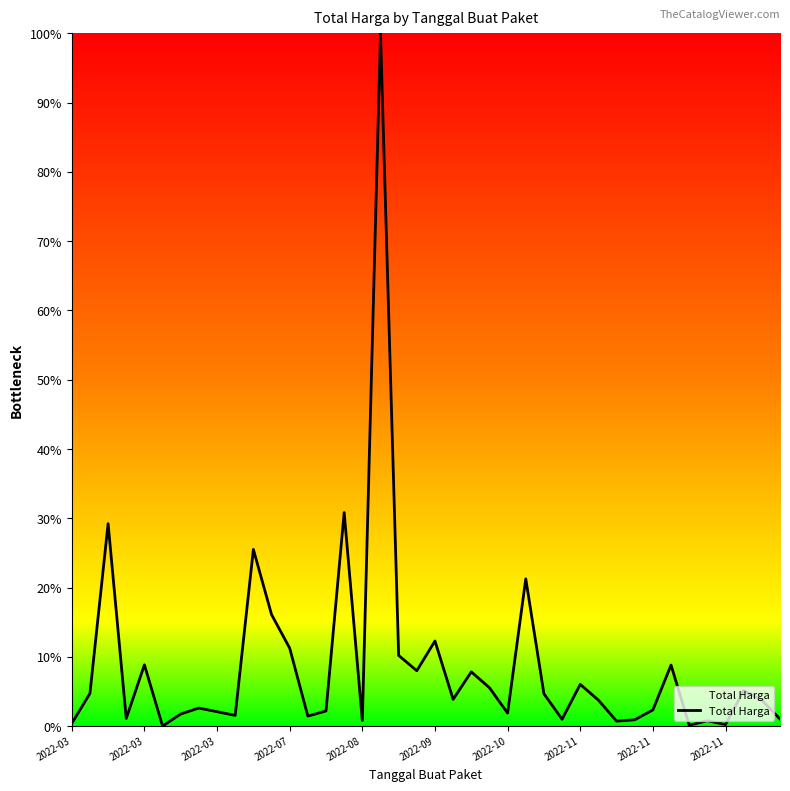

What is the maximum value shown in the chart?

100.0